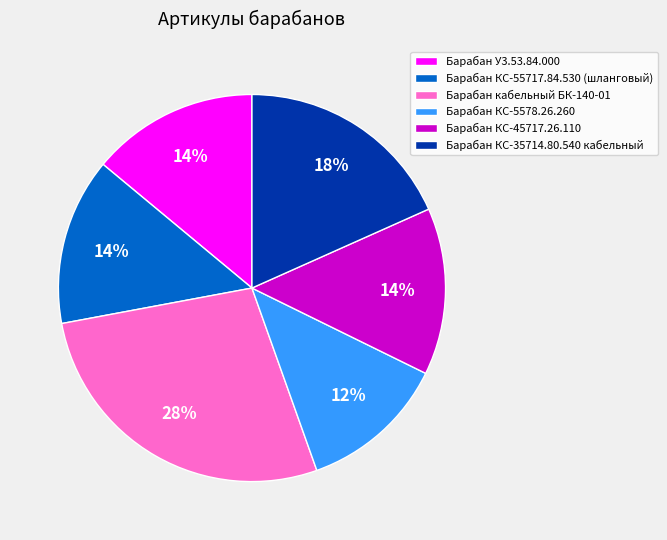

The Барабан У3.53.84.000 slice represents 14% of the pie. True or false?

True